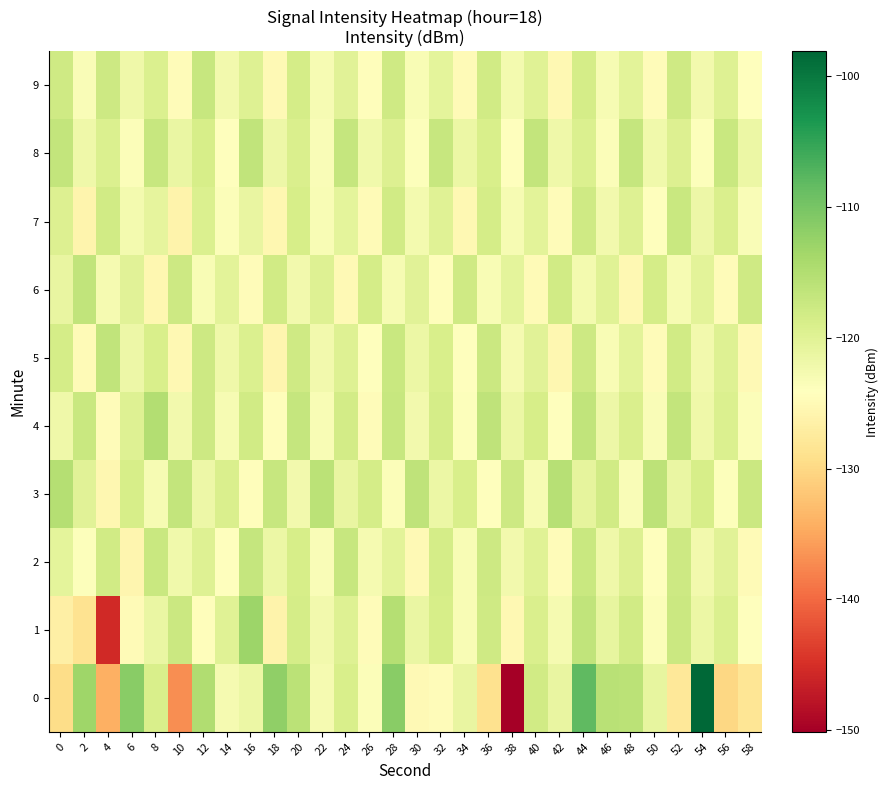

What is the difference between the highest and lowest values at 38?

32.3